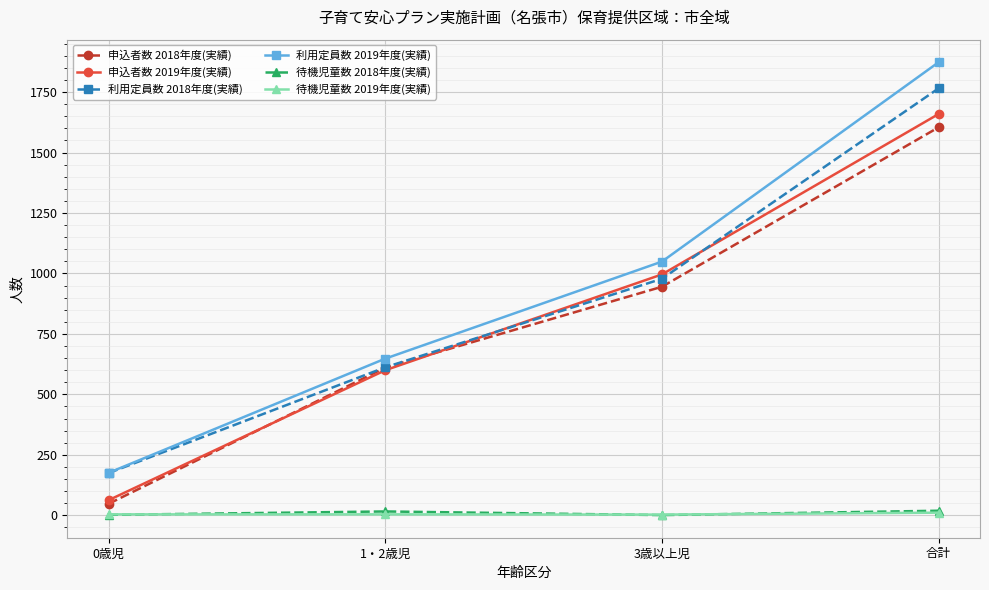

What is the difference between the second highest and second lowest values in the 利用定員数 2019年度(実績) series?

401